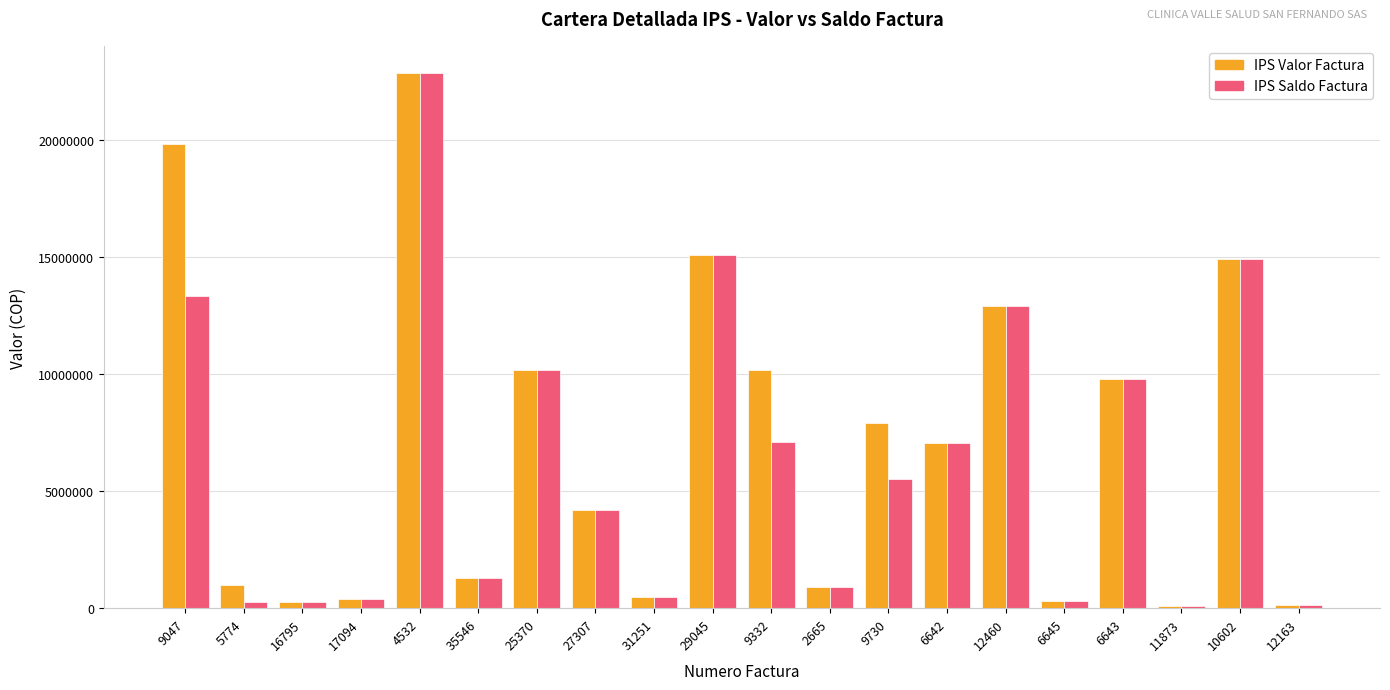

What is the lowest value of the IPS Valor Factura series?

80000